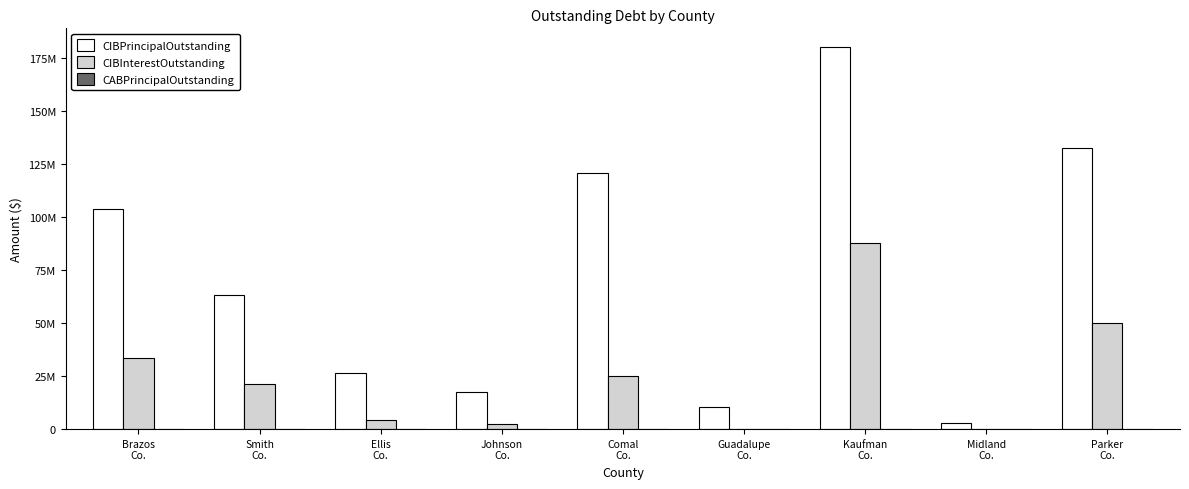

Are the bars horizontal?

No